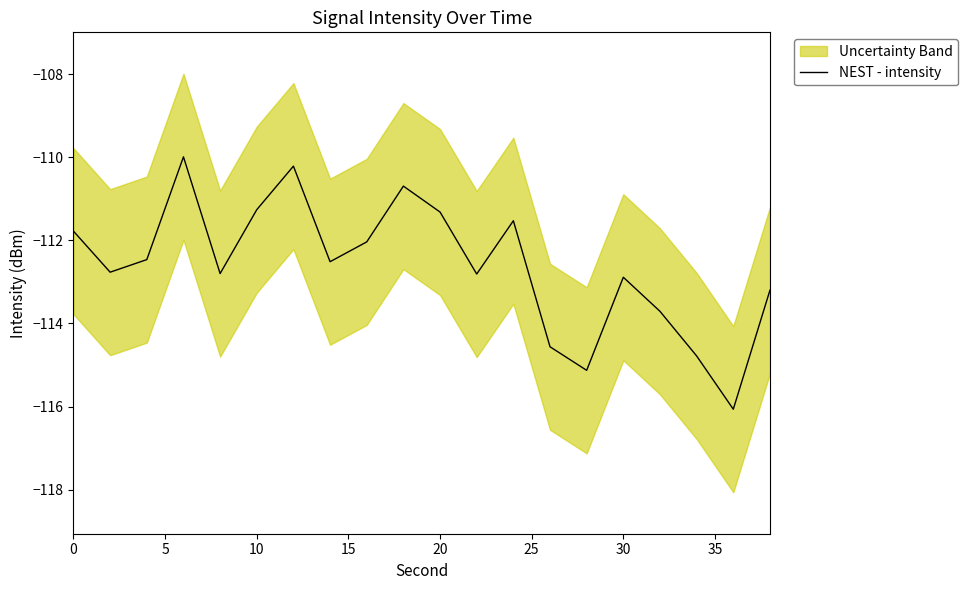

What is the lowest value of the NEST - intensity series?

-116.1